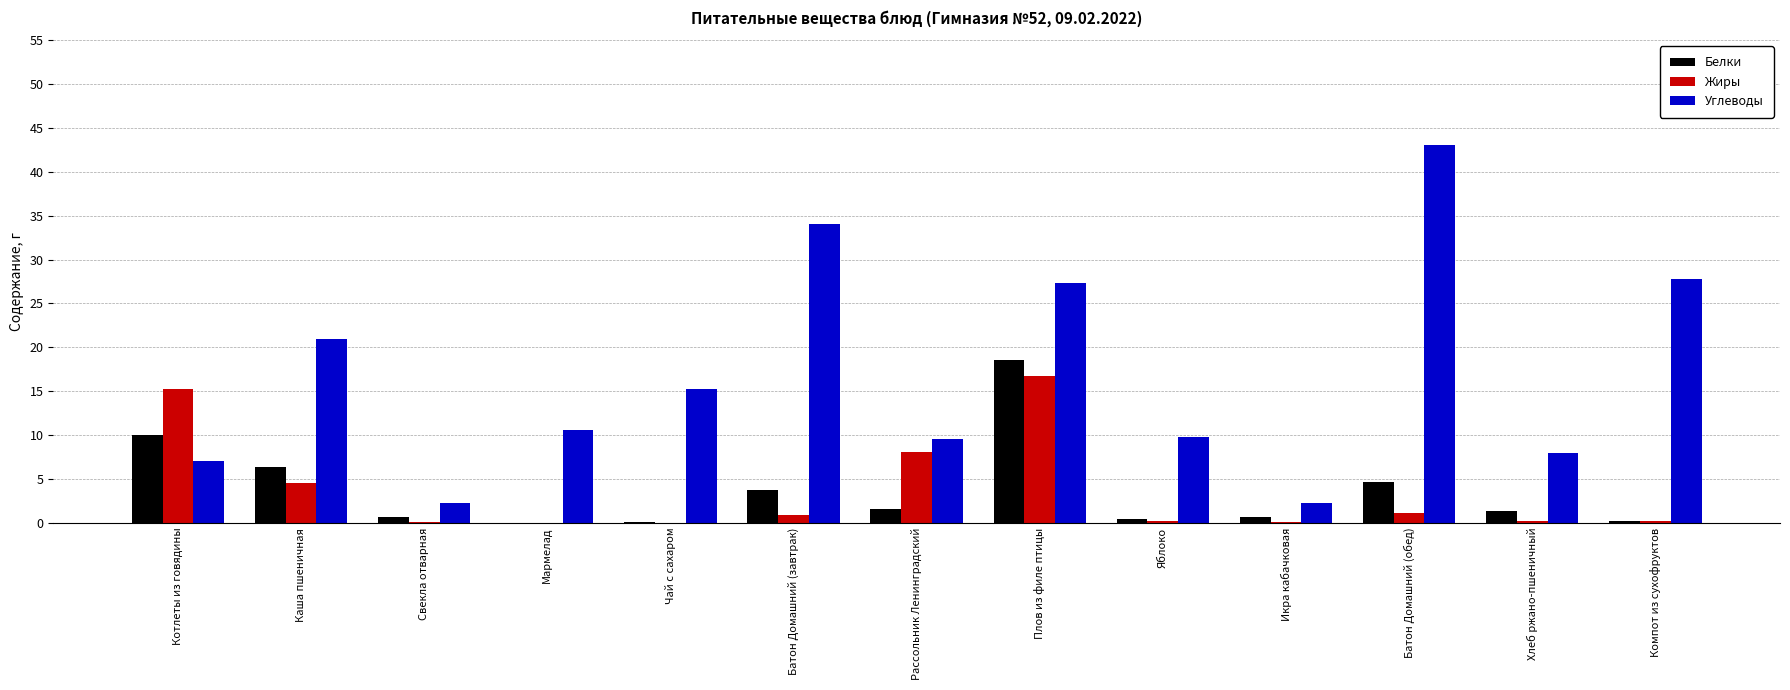

Are the bars grouped side by side (vs. stacked)?

Yes